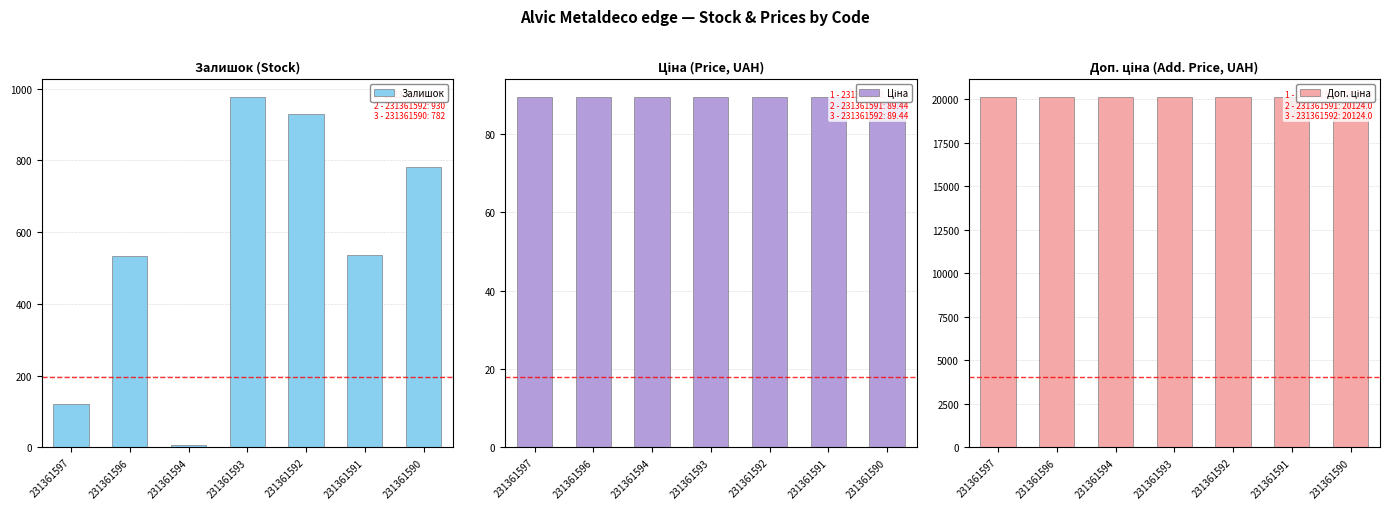

Between 231361597 and 231361590, which series saw the biggest shift?

Залишок